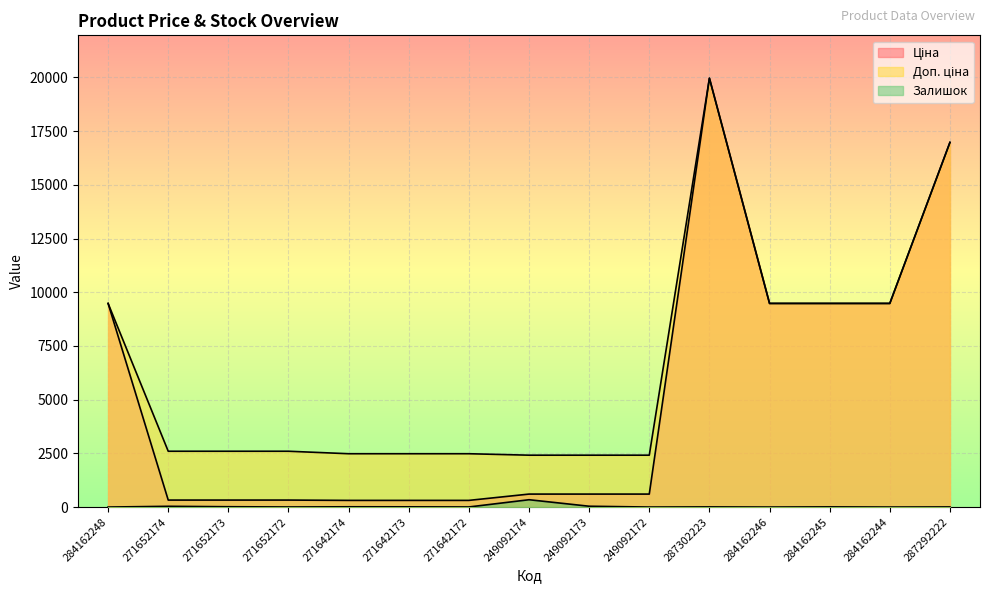

What is the value of the Ціна point at the 9th from the left?

603.7